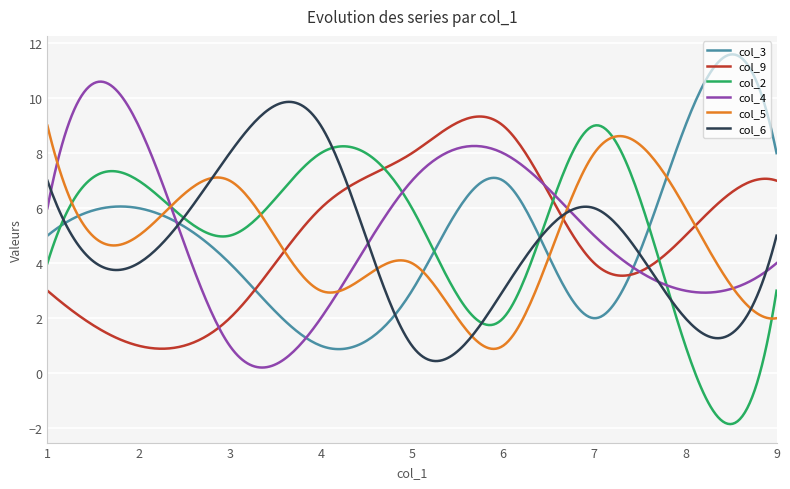

What is the maximum value for col_5?

9.0